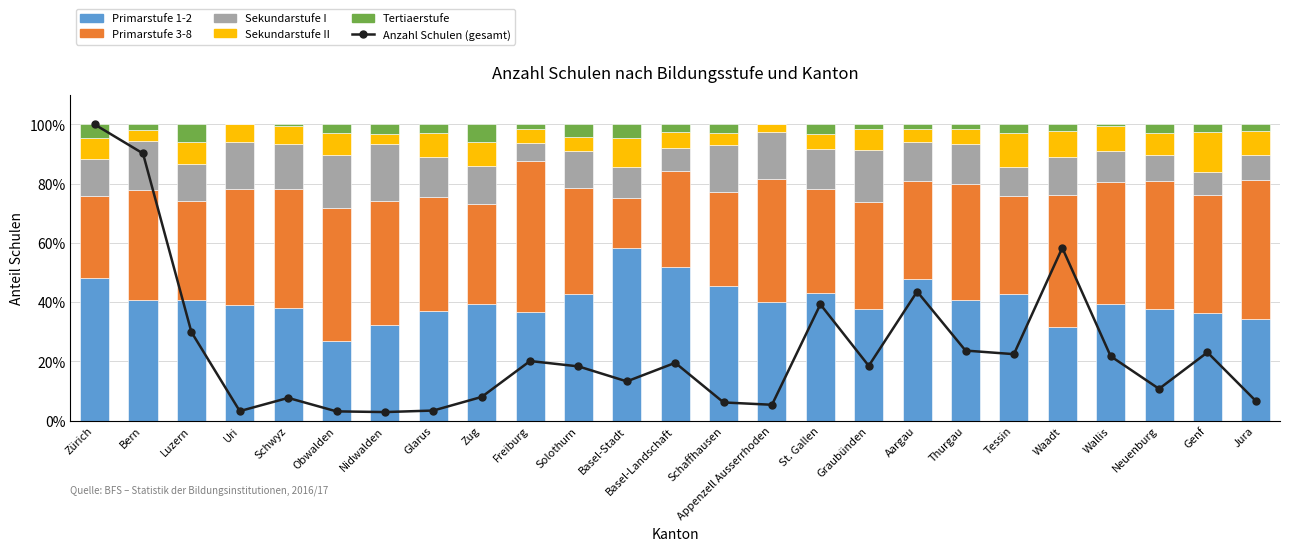

Which series changed the most between Nidwalden and Schaffhausen?

Primarstufe 1-2